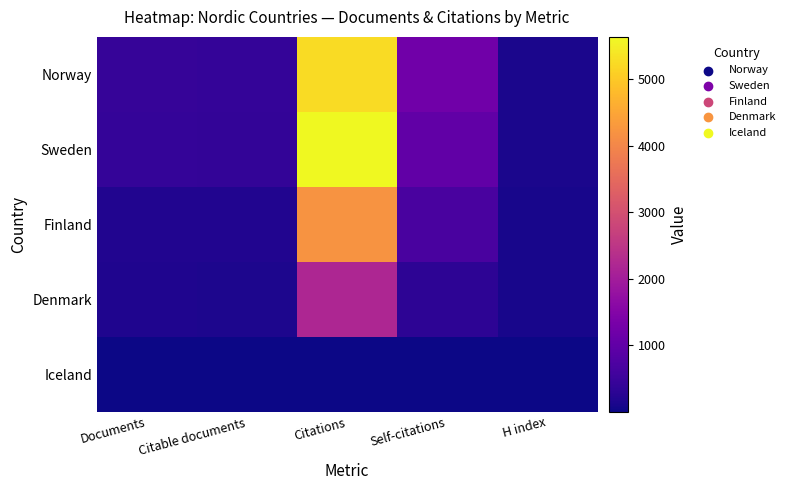

At how many categories does at least one series exceed 798?

2